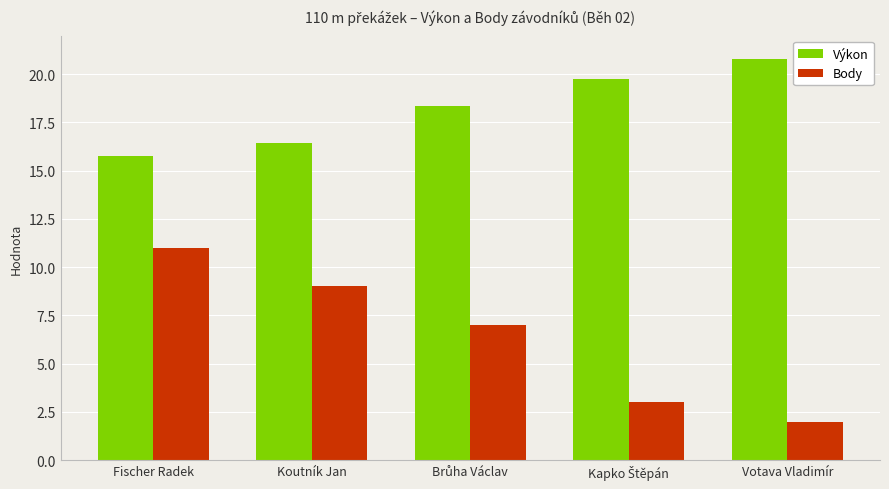

What is the average value of the Výkon series?

18.2